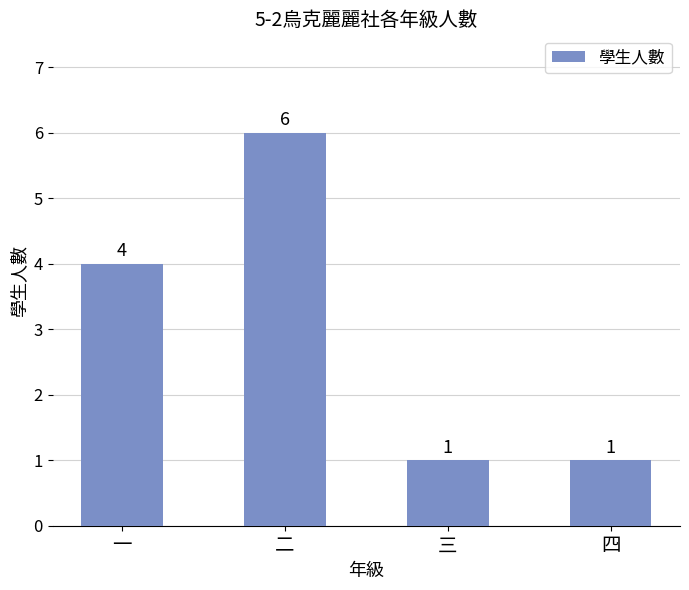

What is the value of the 2nd bar from the left?

6